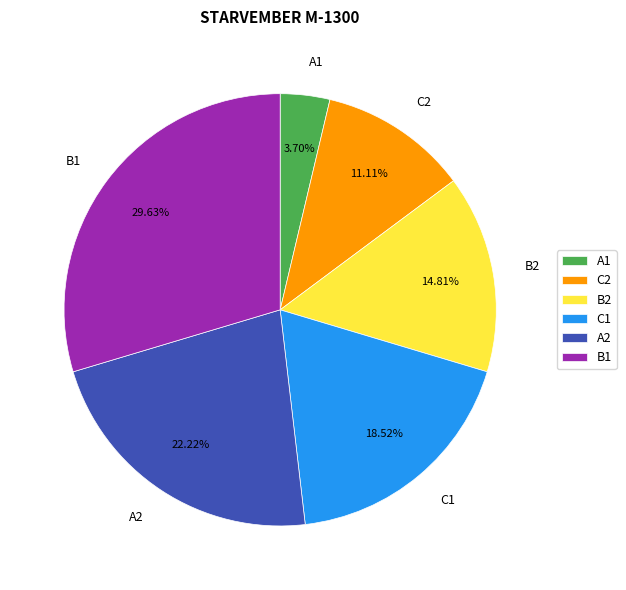

How many slices are in this pie chart?

6